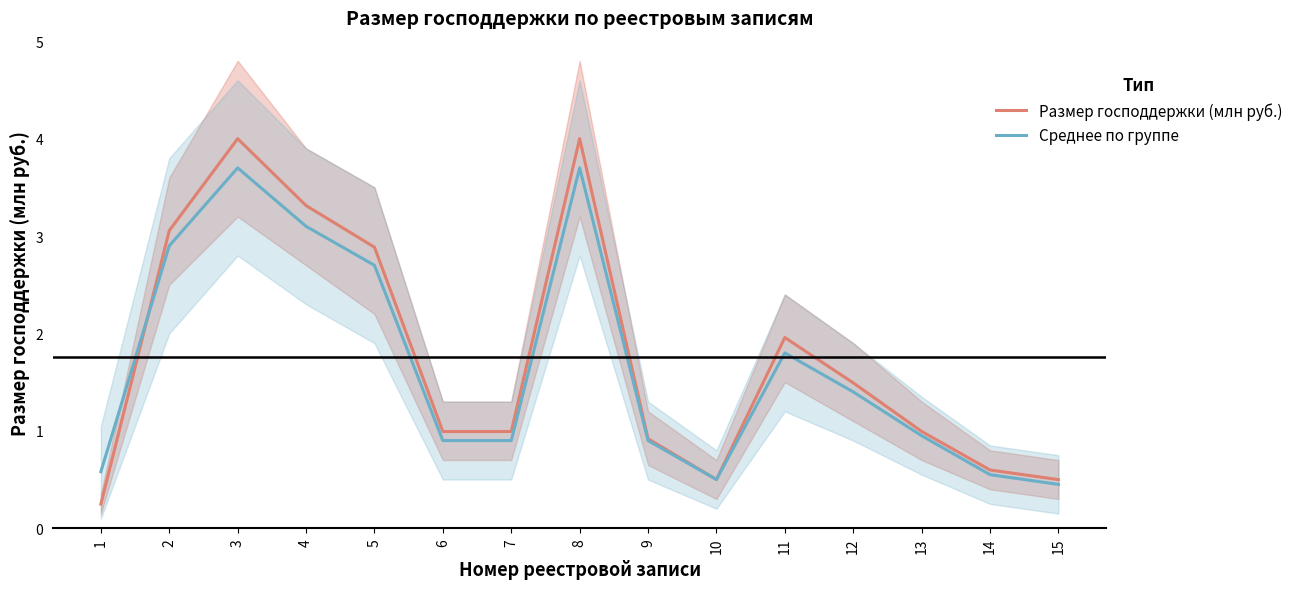

True or false: Размер господдержки (млн руб.) has a value of 1.0 at 13.

True